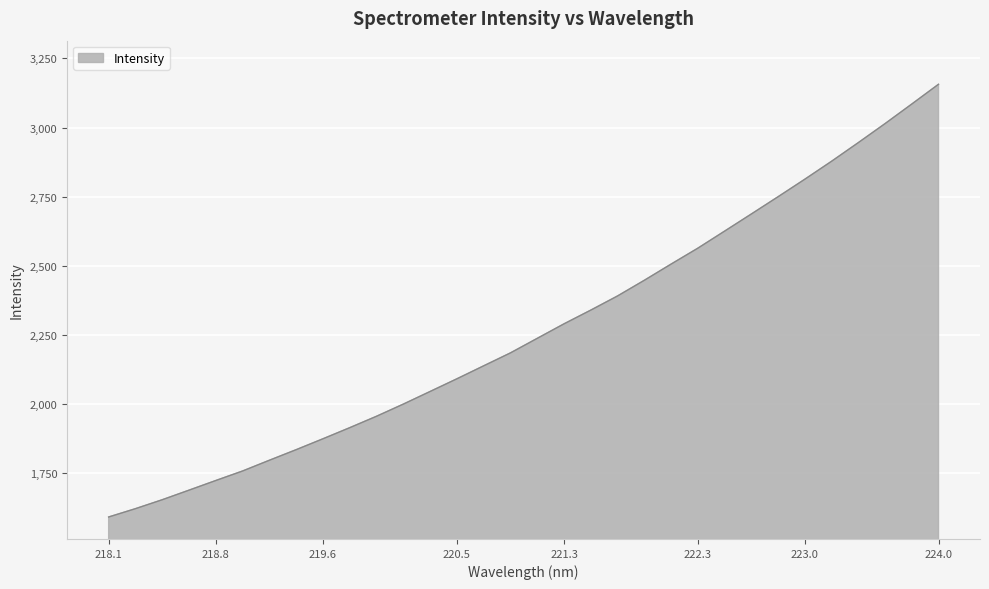

What is the difference between the maximum and minimum values?

1565.7